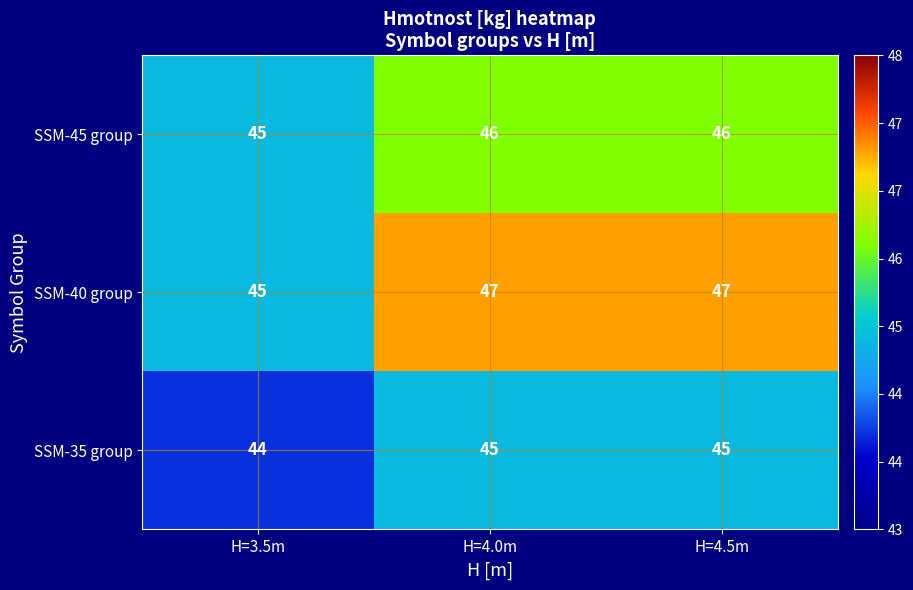

How many values in the SSM-40 group series are below 47?

1